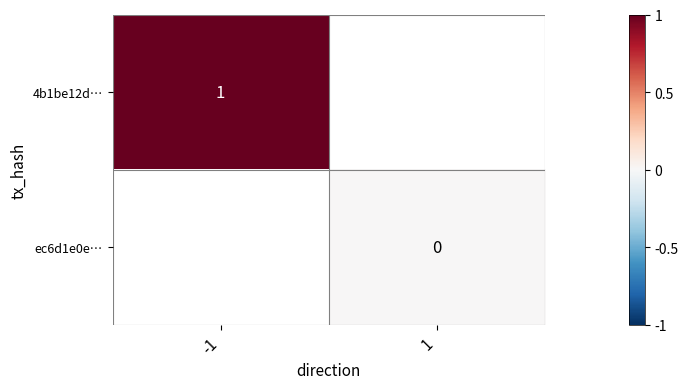

At how many categories does at least one series exceed 0?

1